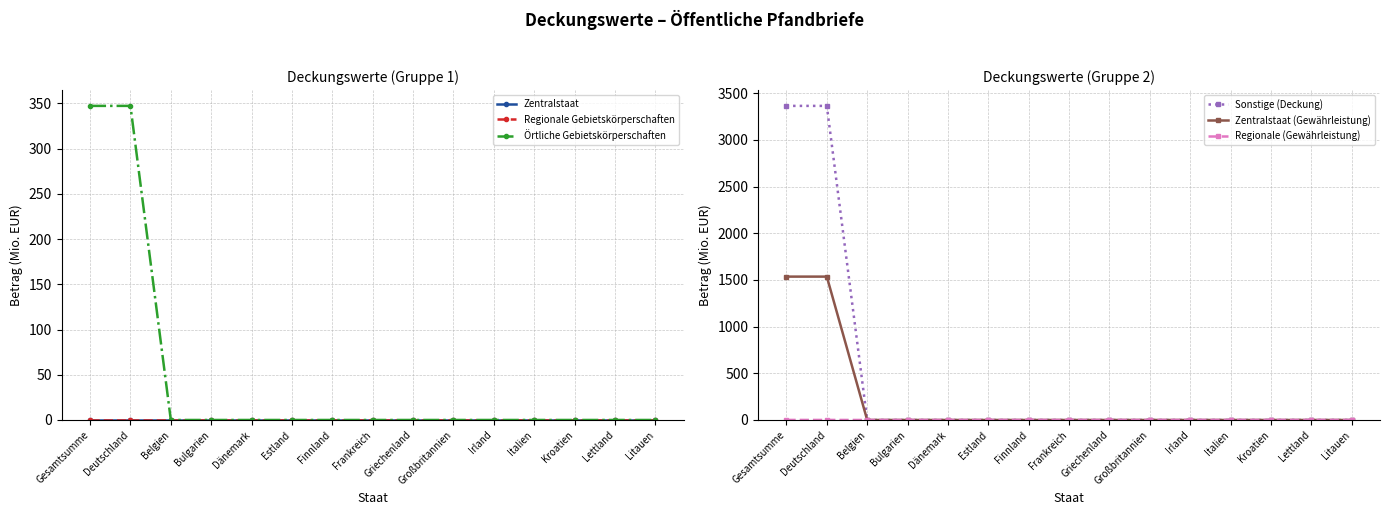

At how many categories does at least one series exceed 1678?

2